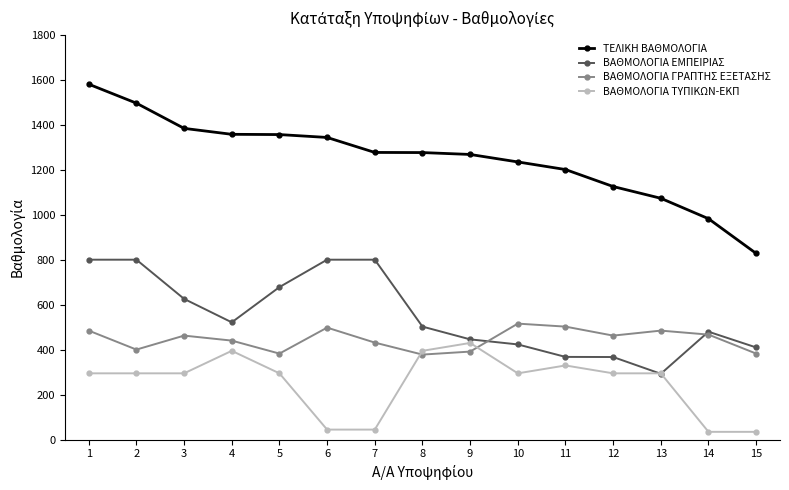

At which category is the sum across all series the highest?

1